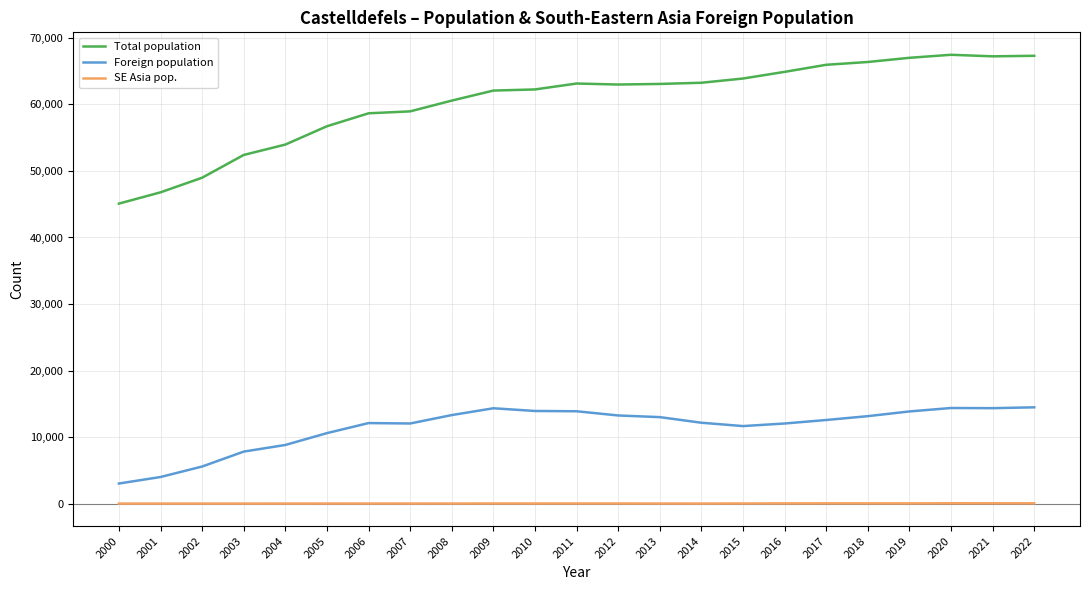

True or false: Total population and Foreign population intersect in this chart.

False